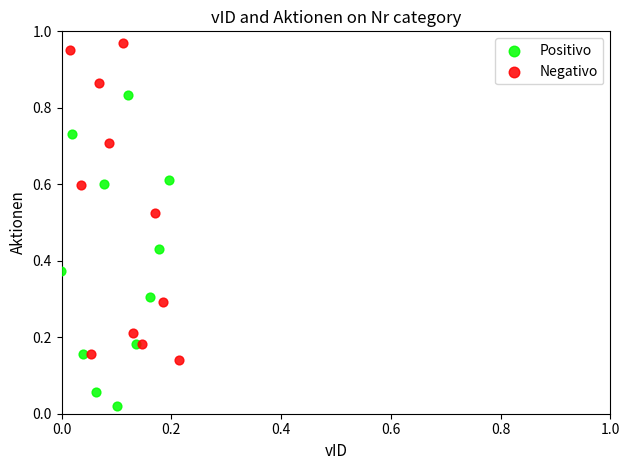

What are all the series names shown in the legend?

Positivo, Negativo